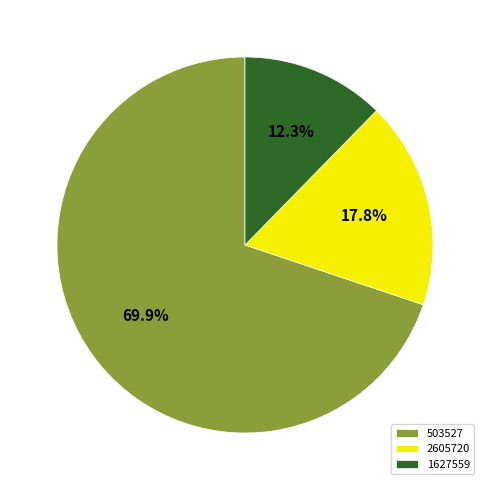

To the nearest percent, what percentage of the pie is 1627559?

12%